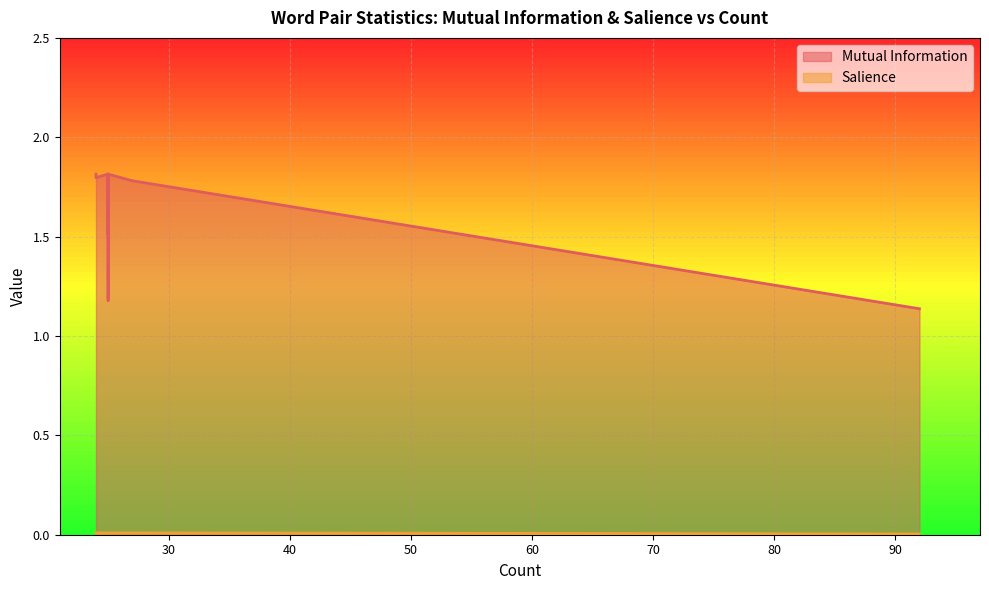

True or false: Mutual Information and Salience intersect in this chart.

False